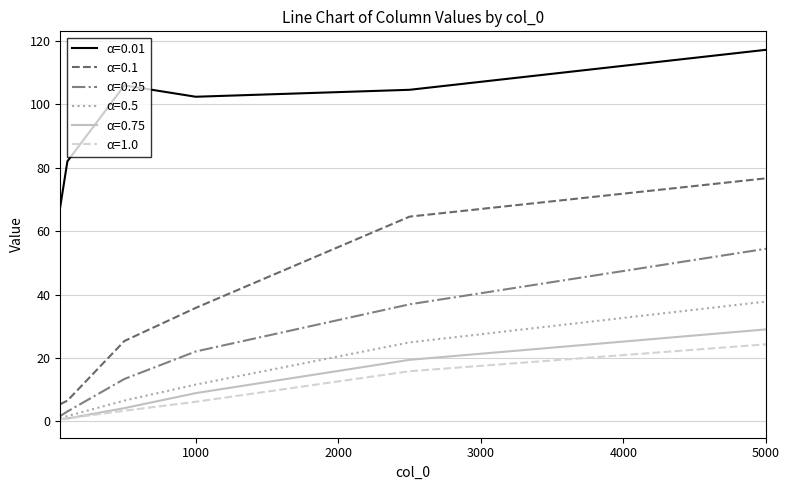

What is the minimum value shown in the chart?

0.7